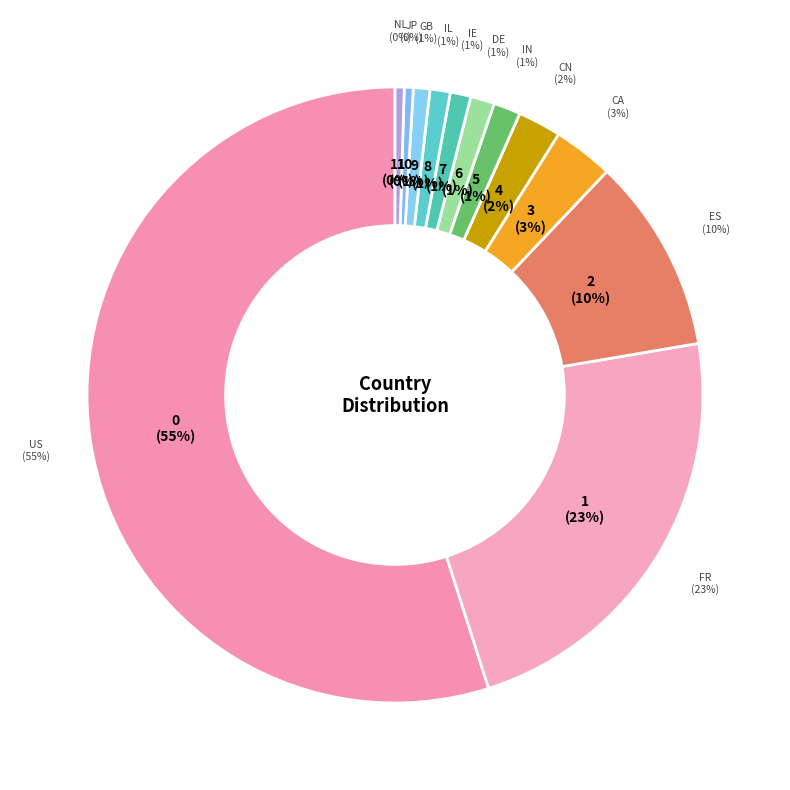

Which category has the smallest portion of the pie?

JP